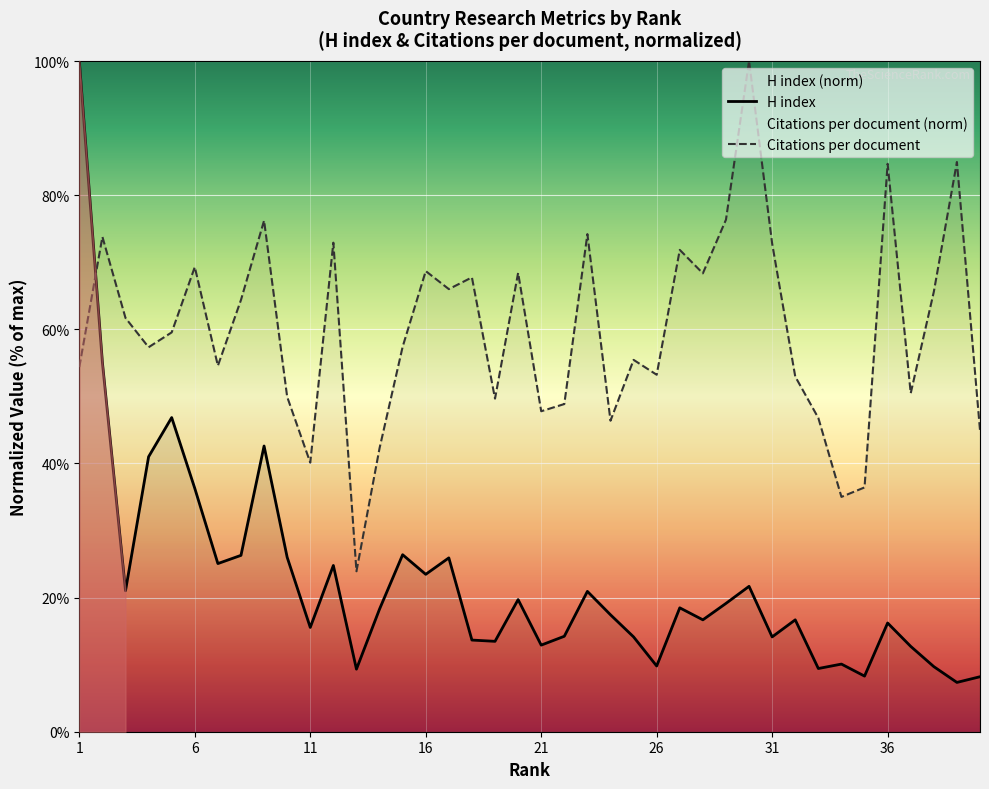

The Citations per document series shows 47.8 at 21. True or false?

True